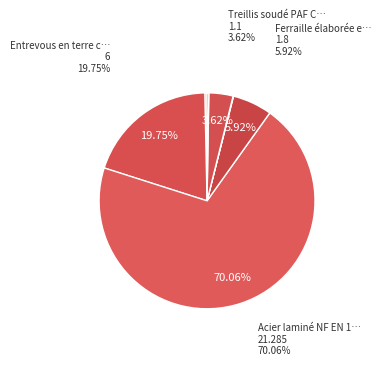

To the nearest percent, what is the difference between the Entrevous en terre cuite and Ferraille élaborée en atelier slice percentages?

14%